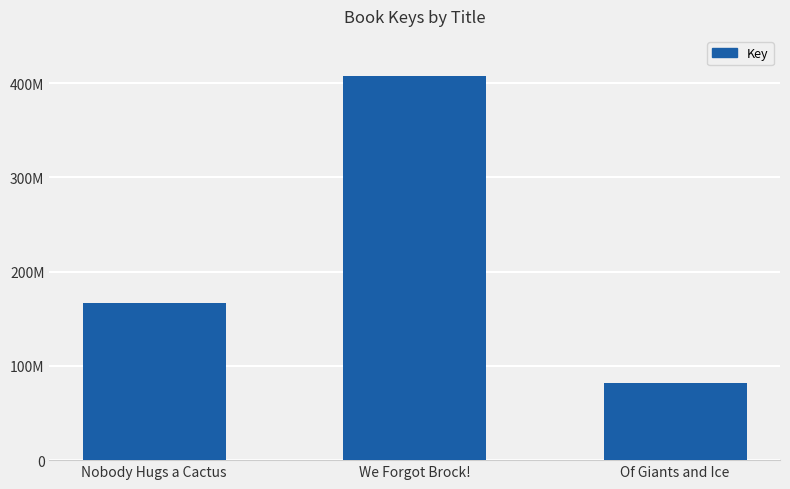

Reading left to right, extract all data points from this chart.

Nobody Hugs a Cactus=166555220	We Forgot Brock!=407357858	Of Giants and Ice=82143673